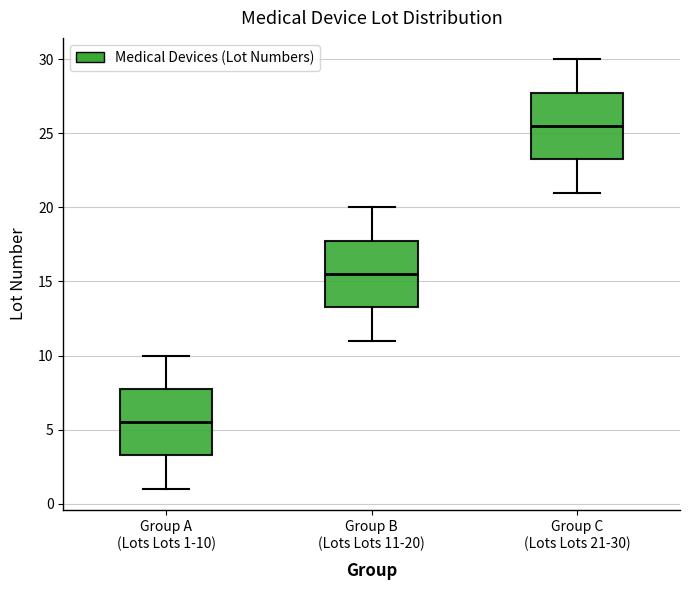

Which box has the lowest median line?

Group A (Lots Lots 1-10)